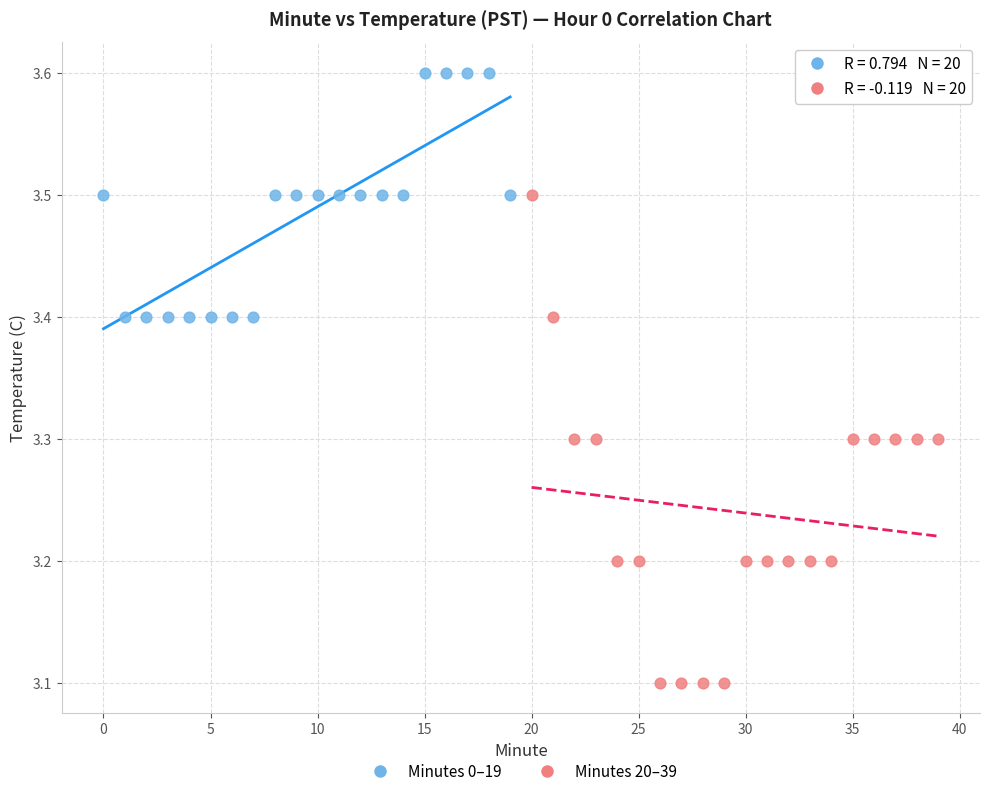

Which series reaches the maximum Y coordinate?

Minutes 0–19